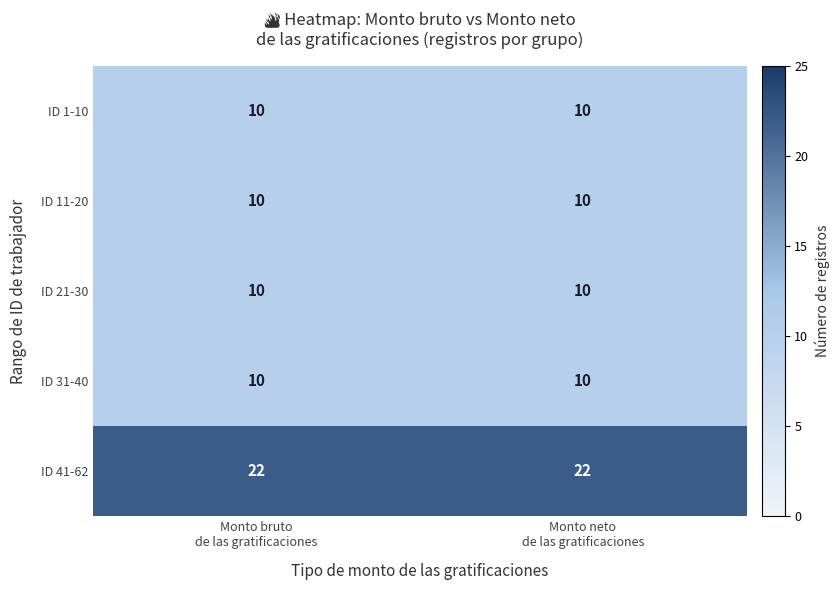

Which series has the largest total across all categories?

ID 41-62